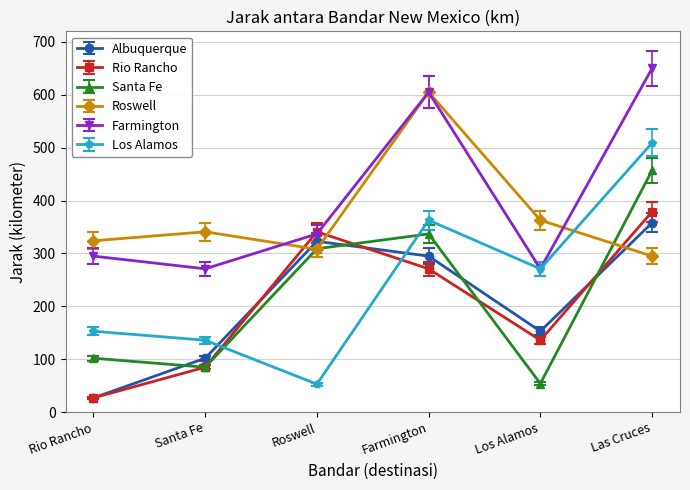

What is the label of the 4th point from the right?

Roswell